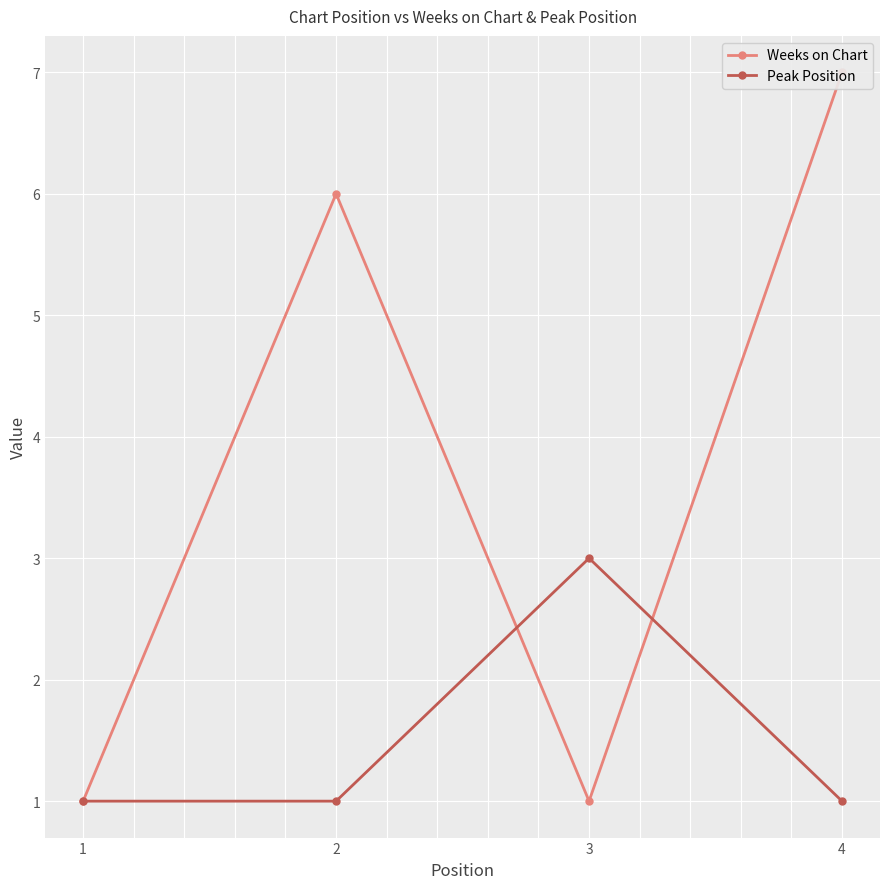

Is this an area chart (filled region under the line)?

No